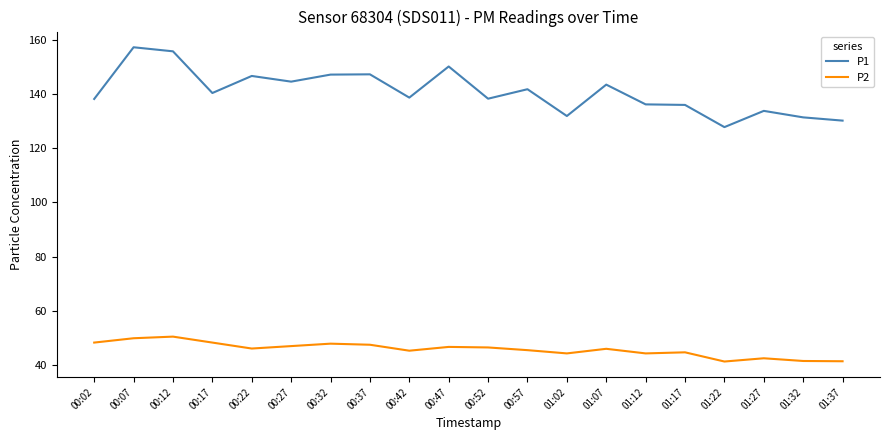

Is it true that P1 equals 147.2 at 00:32?

True